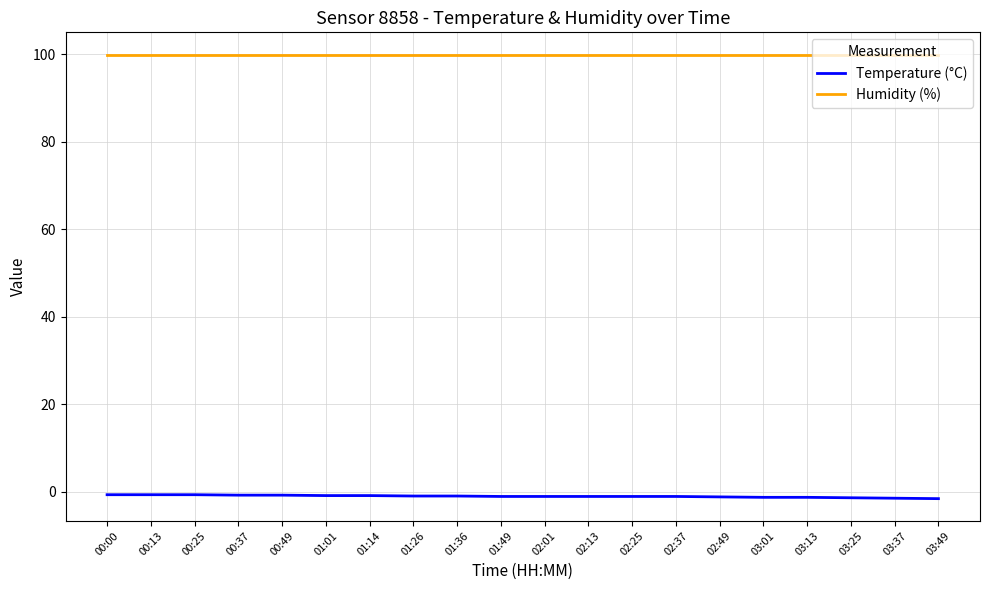

True or false: Humidity (%) and Temperature (°C) cross at least once.

False